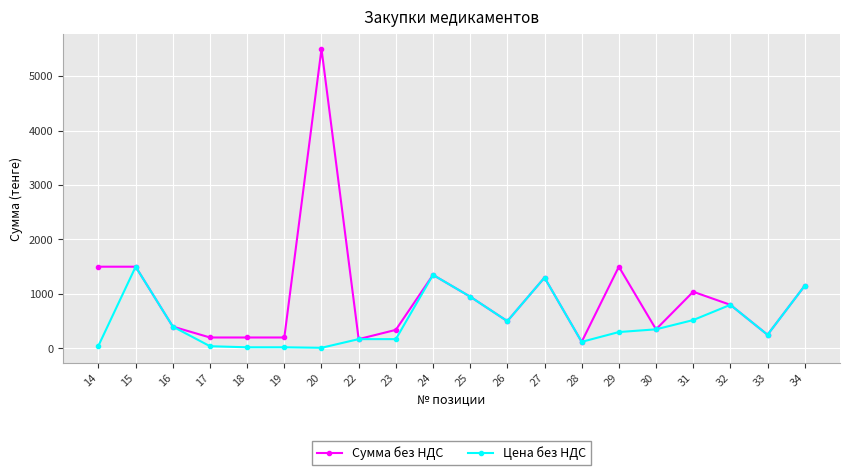

Where is the first local maximum for Цена без НДС?

15